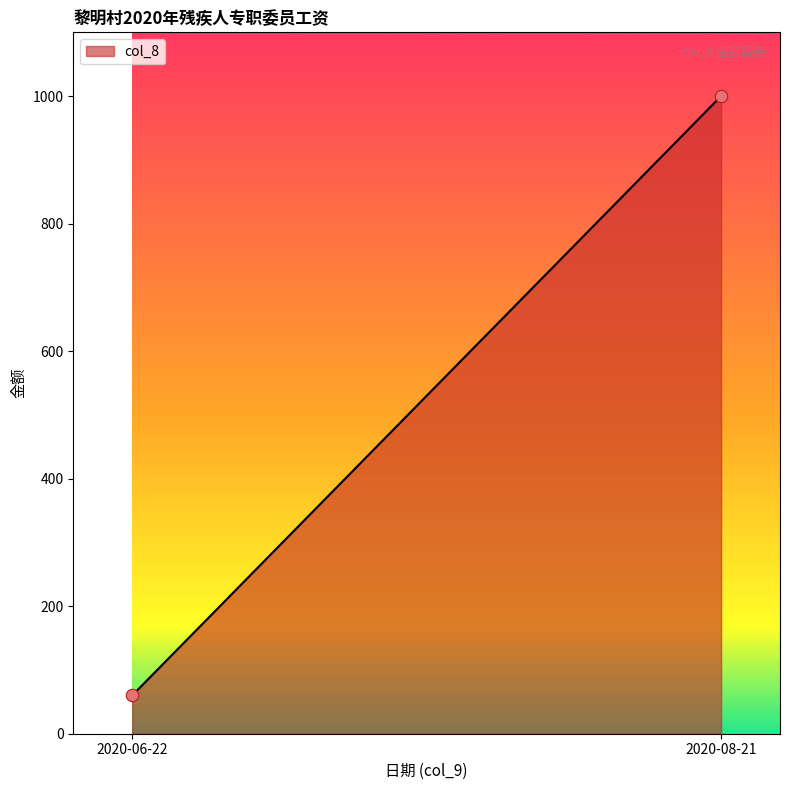

What is the range of Y values (max minus min)?

940